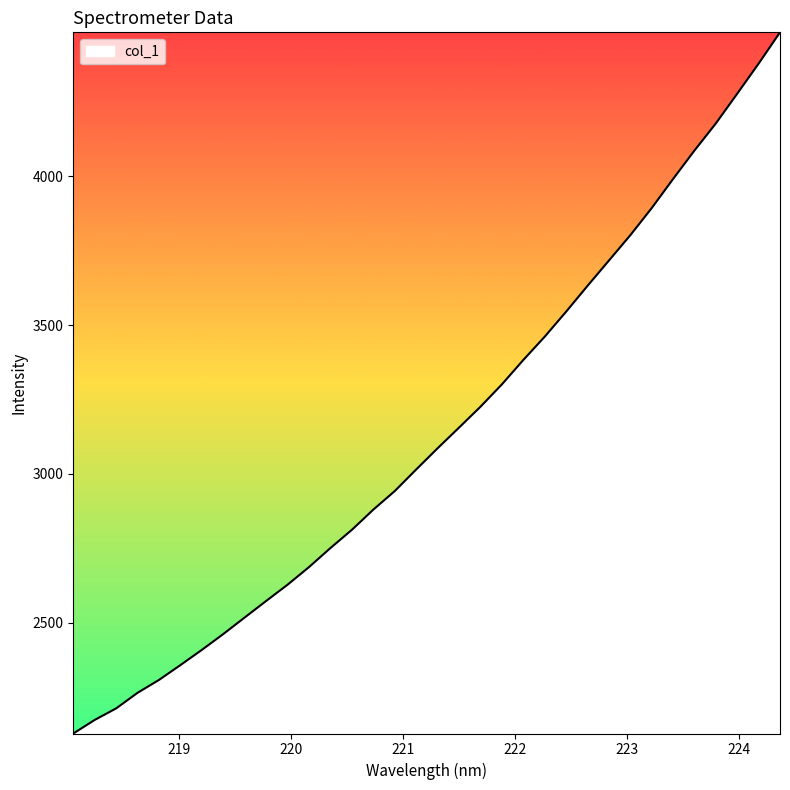

What is the average value?

3138.8